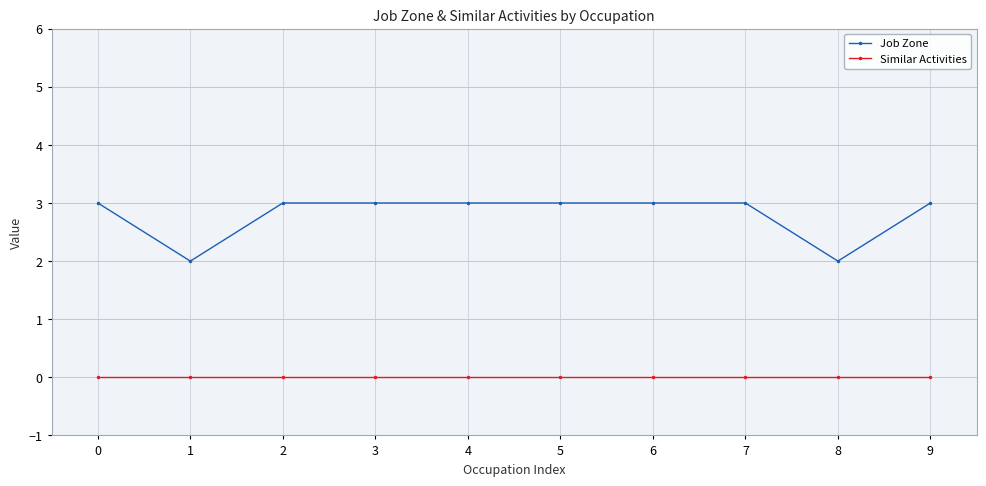

Rank the series by their maximum value, from highest to lowest.

Job Zone, Similar Activities